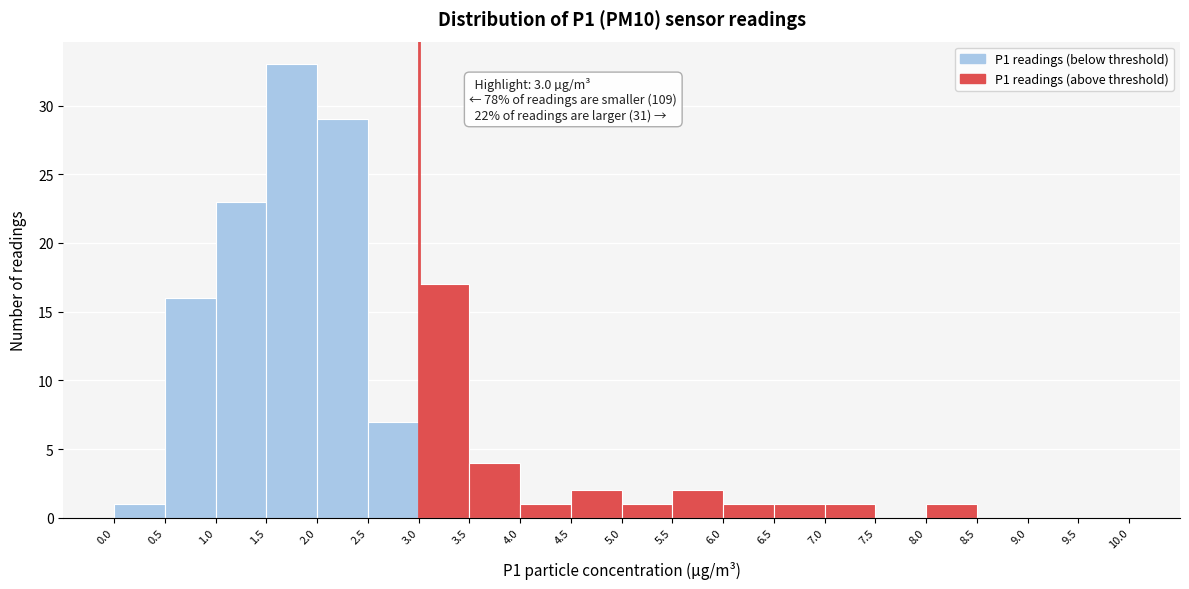

Over which range of the x-axis is the bar tallest?

1.5 to 2.0